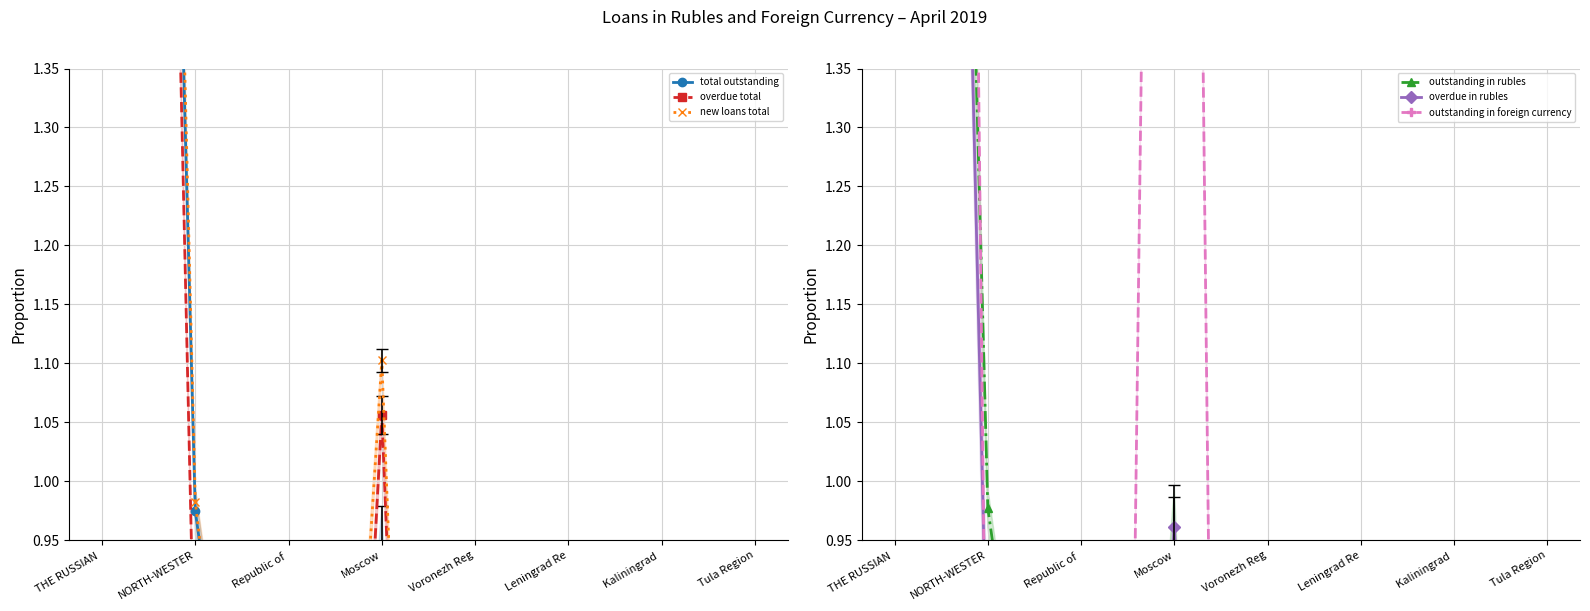

Reading left to right, what are all the values shown in this chart?

total outstanding: 8.2	2.5	1.0	0.7	0.0	0.4	0.9	0.1	0.1	0.7	0.1	0.1	0.1	0.1	0.1
overdue total: 8.2	2.5	0.8	0.8	0.0	0.3	1.1	0.1	0.1	0.6	0.1	0.1	0.1	0.1	0.1
new loans total: 8.0	2.6	1.0	0.6	0.0	0.5	1.1	0.1	0.1	0.7	0.1	0.1	0.1	0.1	0.1
outstanding in rubles: 8.3	2.5	1.0	0.7	0.0	0.4	0.9	0.1	0.1	0.7	0.1	0.1	0.1	0.1	0.1
overdue in rubles: 8.4	2.5	0.8	0.9	0.0	0.3	1.0	0.1	0.1	0.6	0.1	0.1	0.1	0.1	0.1
outstanding in foreign currency: 5.4	4.2	0.6	0.1	0.0	0.5	3.5	0.0	0.0	0.5	0.0	0.0	0.1	0.0	0.0